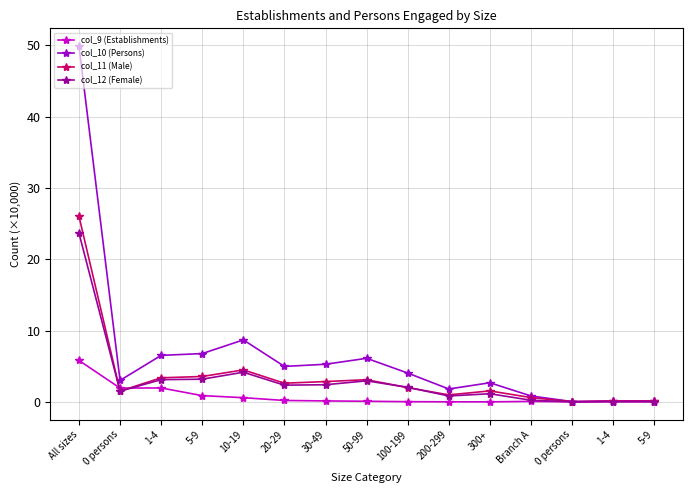

What is the difference between the col_12 (Female) values at All sizes and 0 persons?

23.7